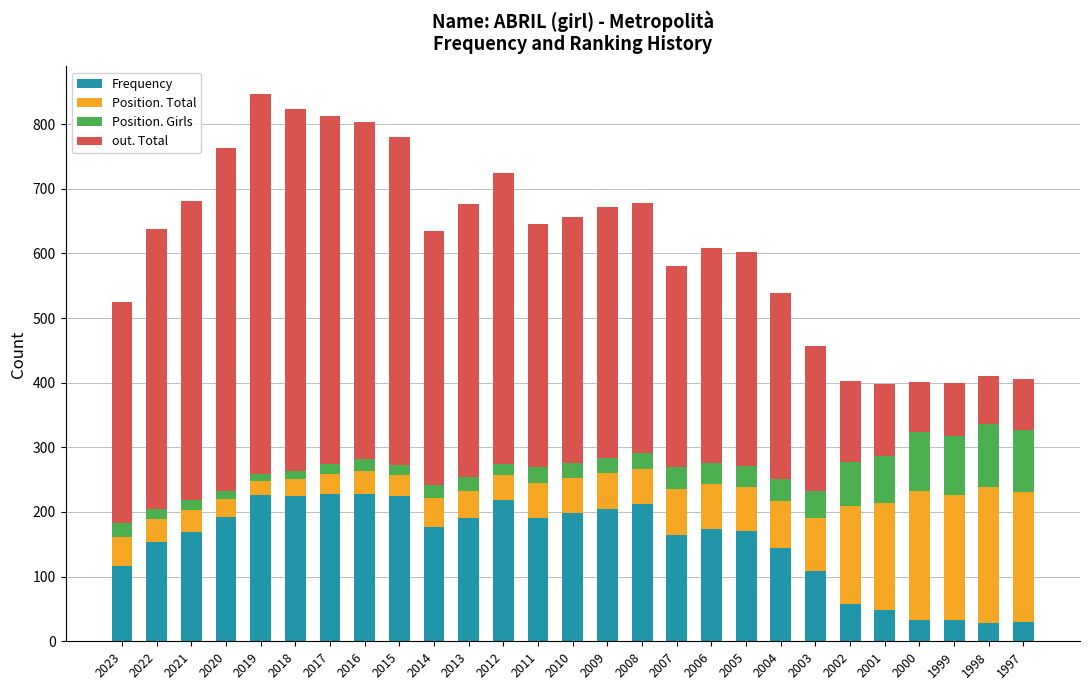

What is the value of the Frequency bar at the 13th from the left?

191